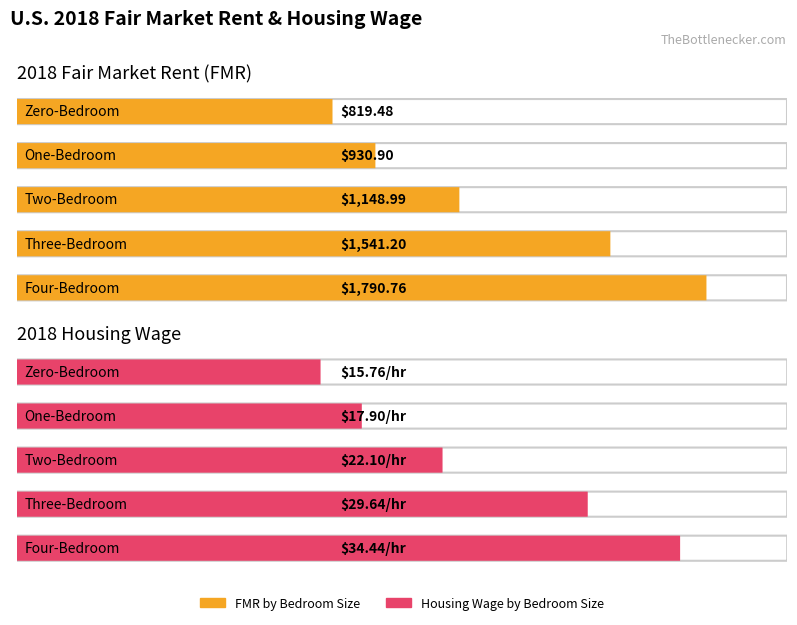

List the labels in order of value, smallest first.

Zero-Bedroom, One-Bedroom, Two-Bedroom, Three-Bedroom, Four-Bedroom